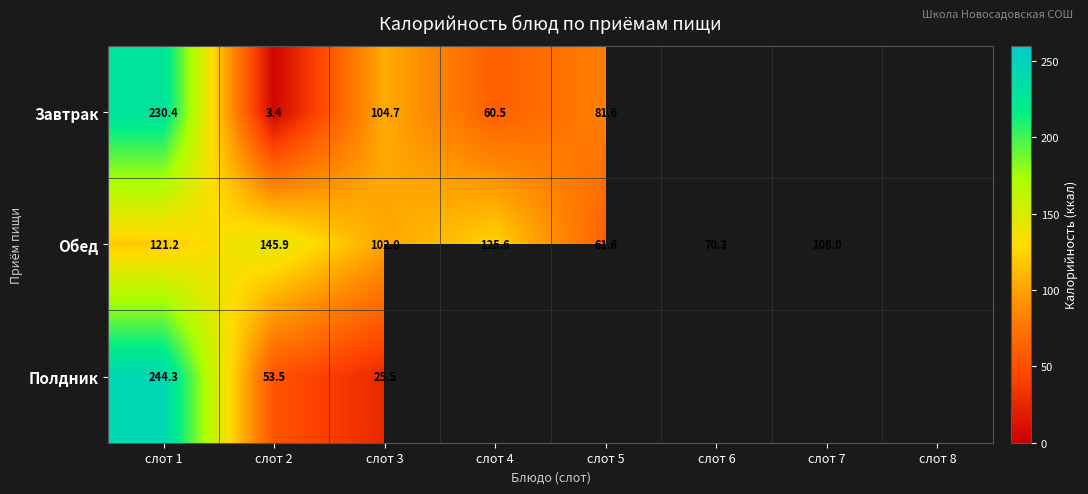

Is it true that Полдник equals 74.6 at слот 2?

False